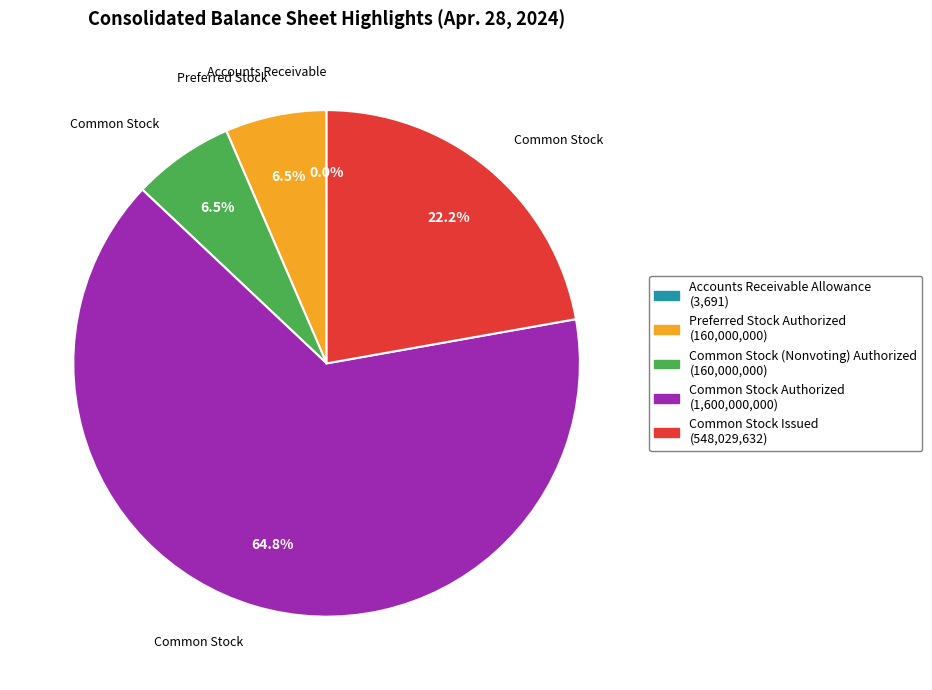

Is the sum of Common Stock (Nonvoting) Authorized and Preferred Stock Authorized greater than half?

No